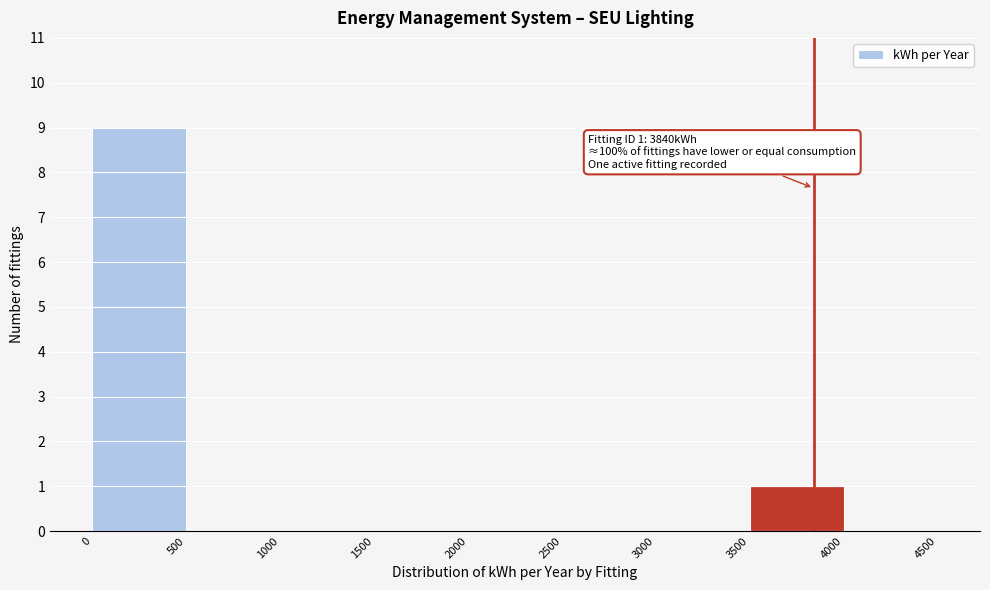

Over which range of the x-axis is the bar tallest?

0 to 500